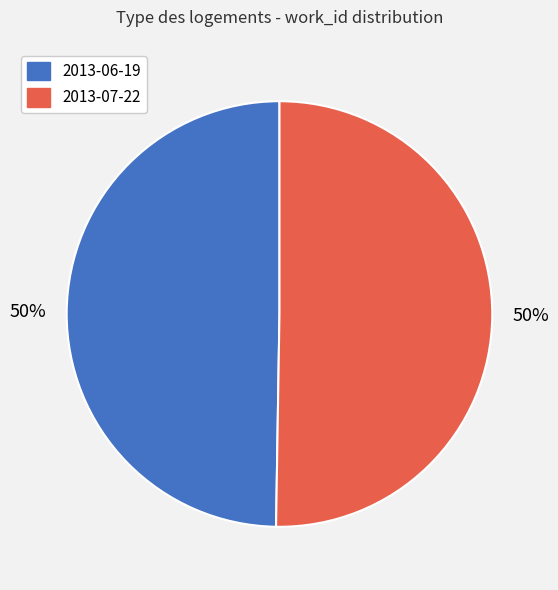

Is it true that 2013-06-19 is 50% of the pie?

True